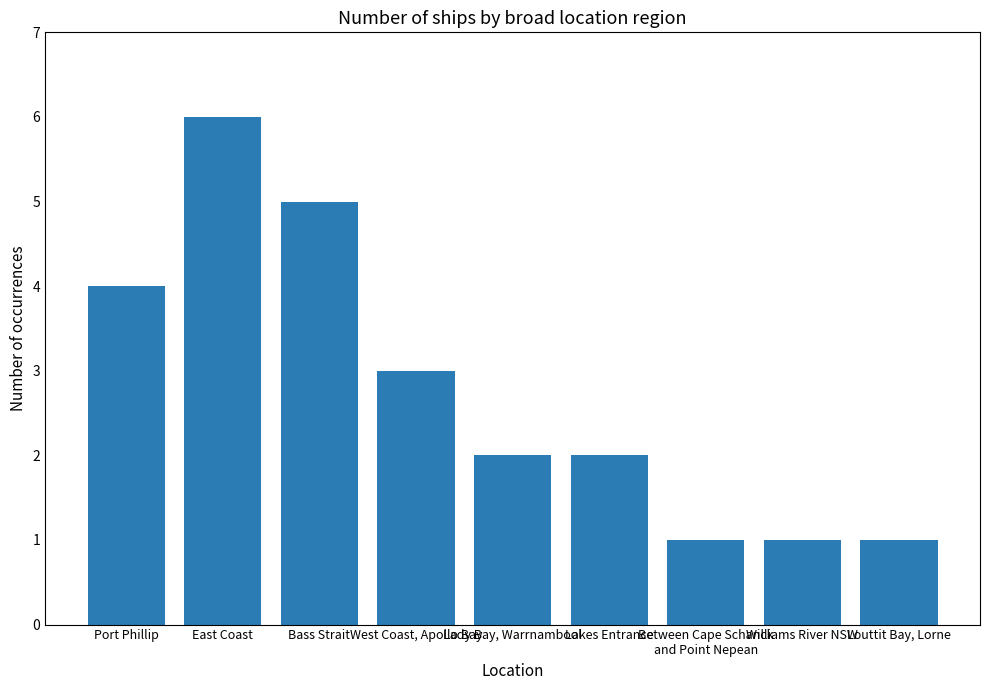

What is the maximum value shown in the chart?

6